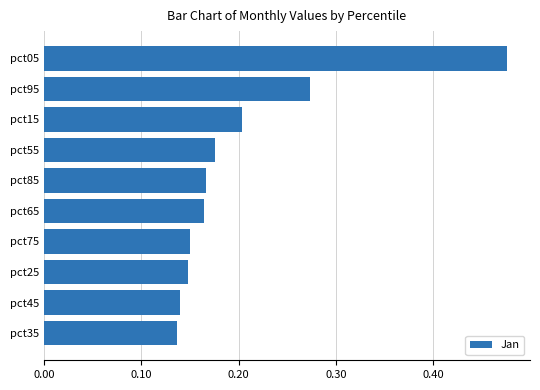

Is it true that the value at pct85 is 0.0?

False